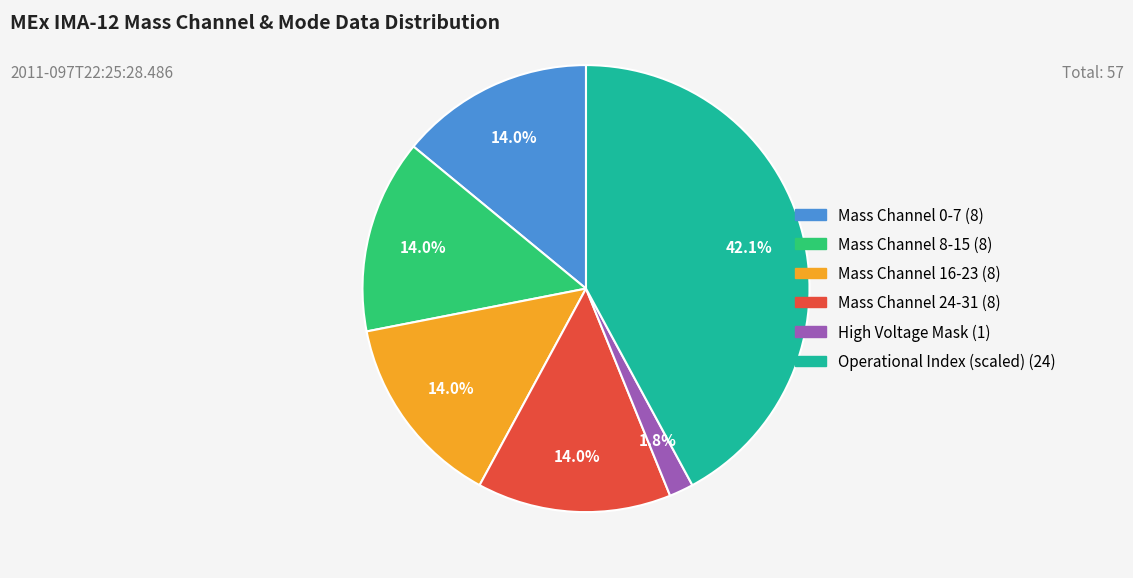

Is there any slice that represents more than half of the pie?

No